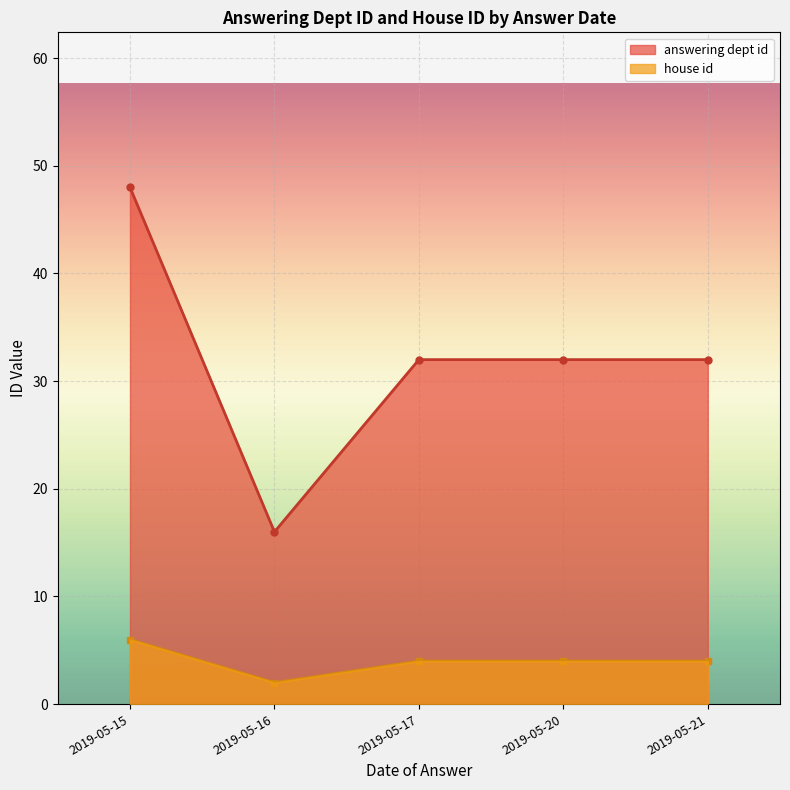

True or false: answering dept id and house id intersect in this chart.

False